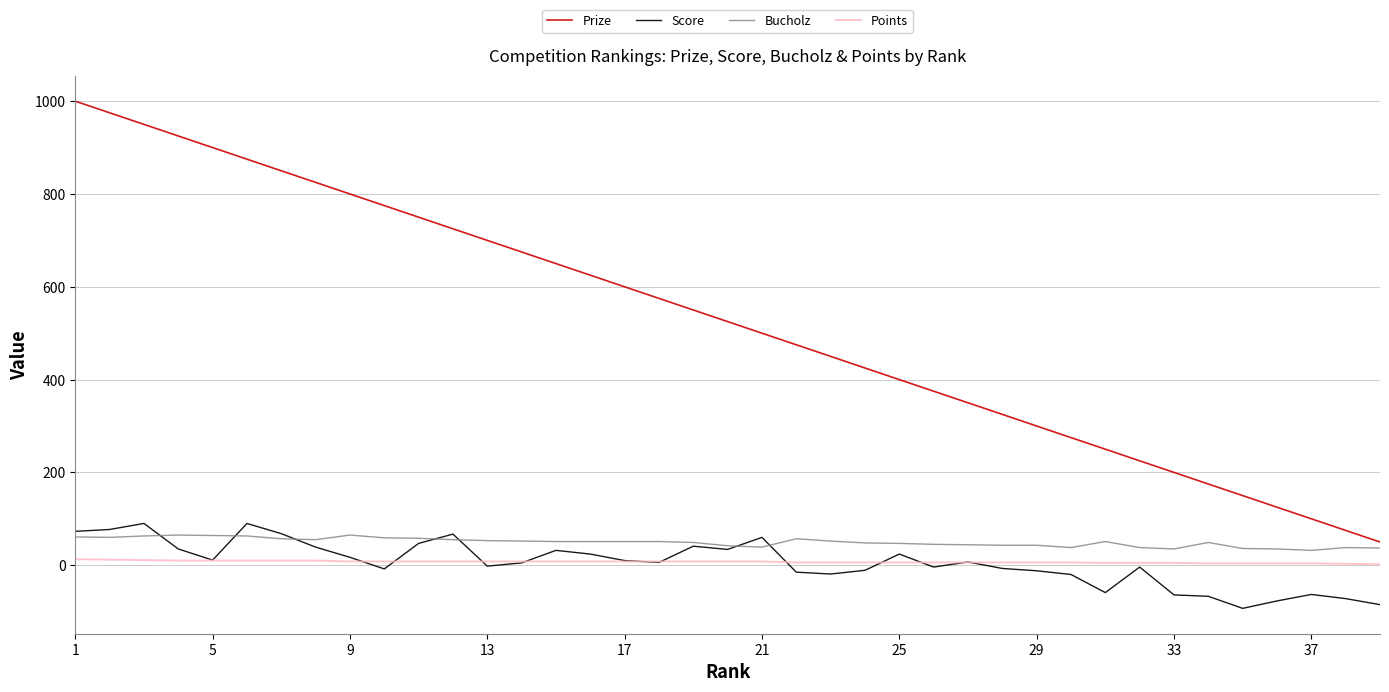

Which series has the widest spread of values?

Prize